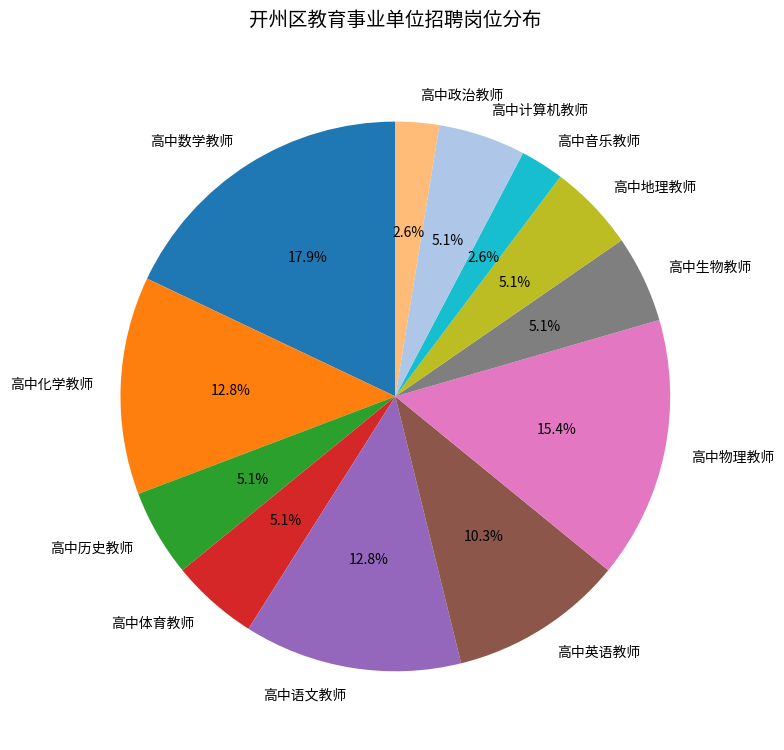

To the nearest percent, what is the difference between the largest and smallest slice percentages?

15%